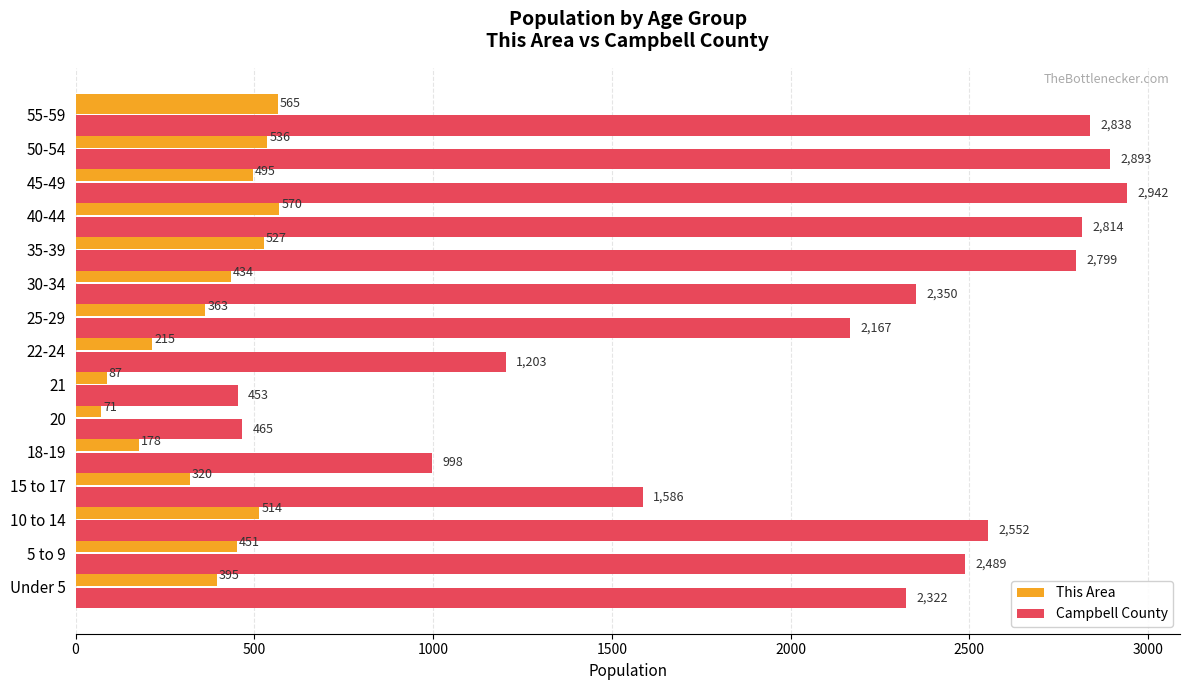

The This Area series shows 151 at 50-54. True or false?

False